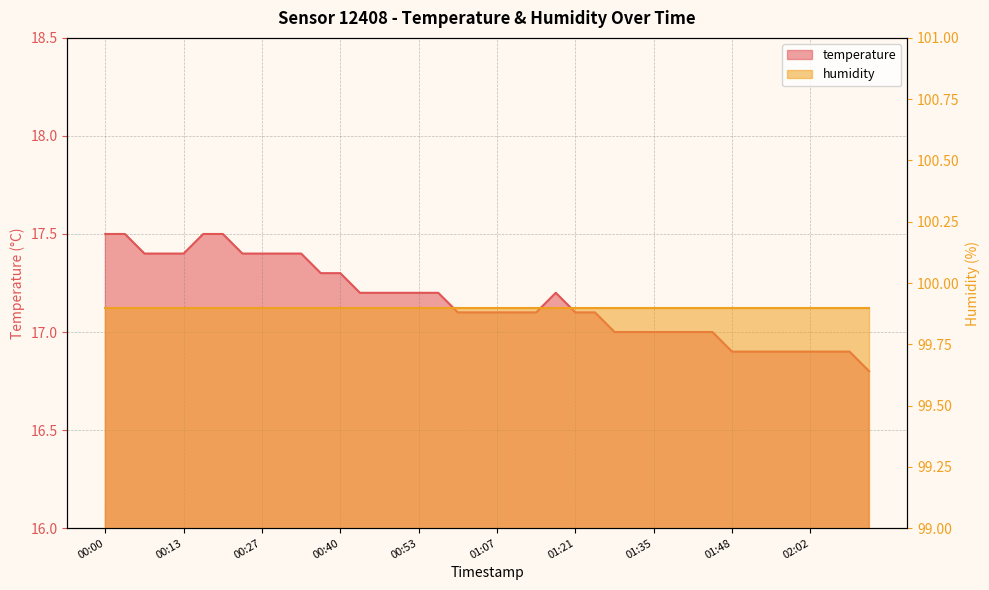

List the labels in order of value, largest first.

00:00, 00:03, 00:16, 00:20, 00:06, 00:10, 00:13, 00:23, 00:27, 00:30, 00:33, 00:37, 00:40, 00:43, 00:47, 00:50, 00:53, 00:57, 01:18, 01:00, 01:04, 01:07, 01:11, 01:14, 01:21, 01:25, 01:28, 01:32, 01:35, 01:38, 01:42, 01:45, 01:48, 01:52, 01:55, 01:59, 02:02, 02:05, 02:09, 02:12